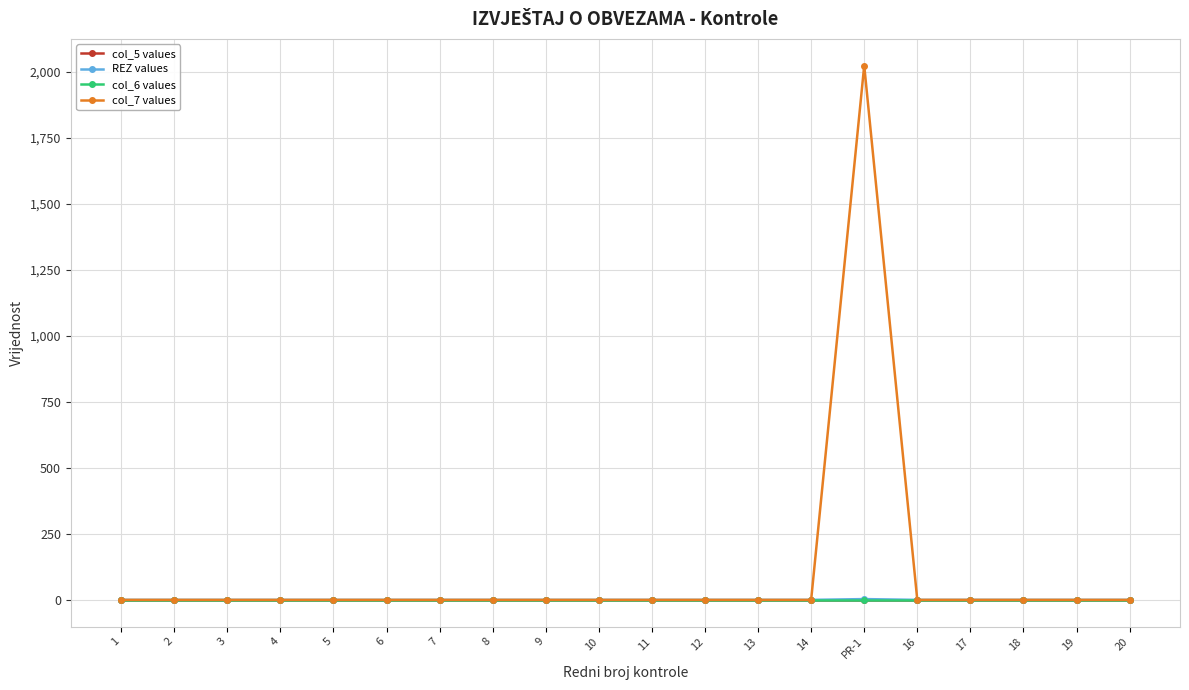

True or false: REZ values and col_5 values intersect in this chart.

False